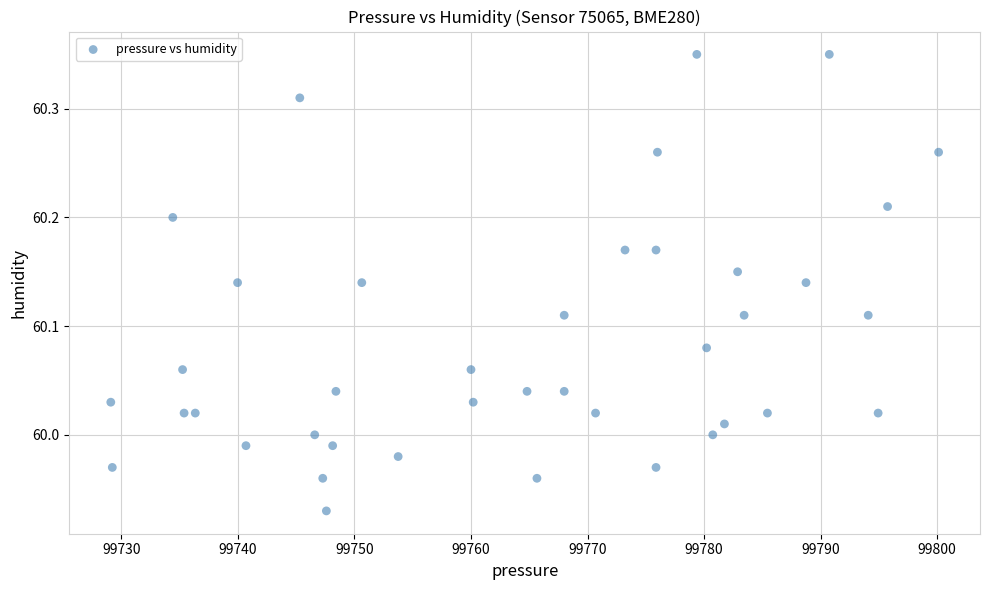

What is the range of X values (max minus min)?

71.0